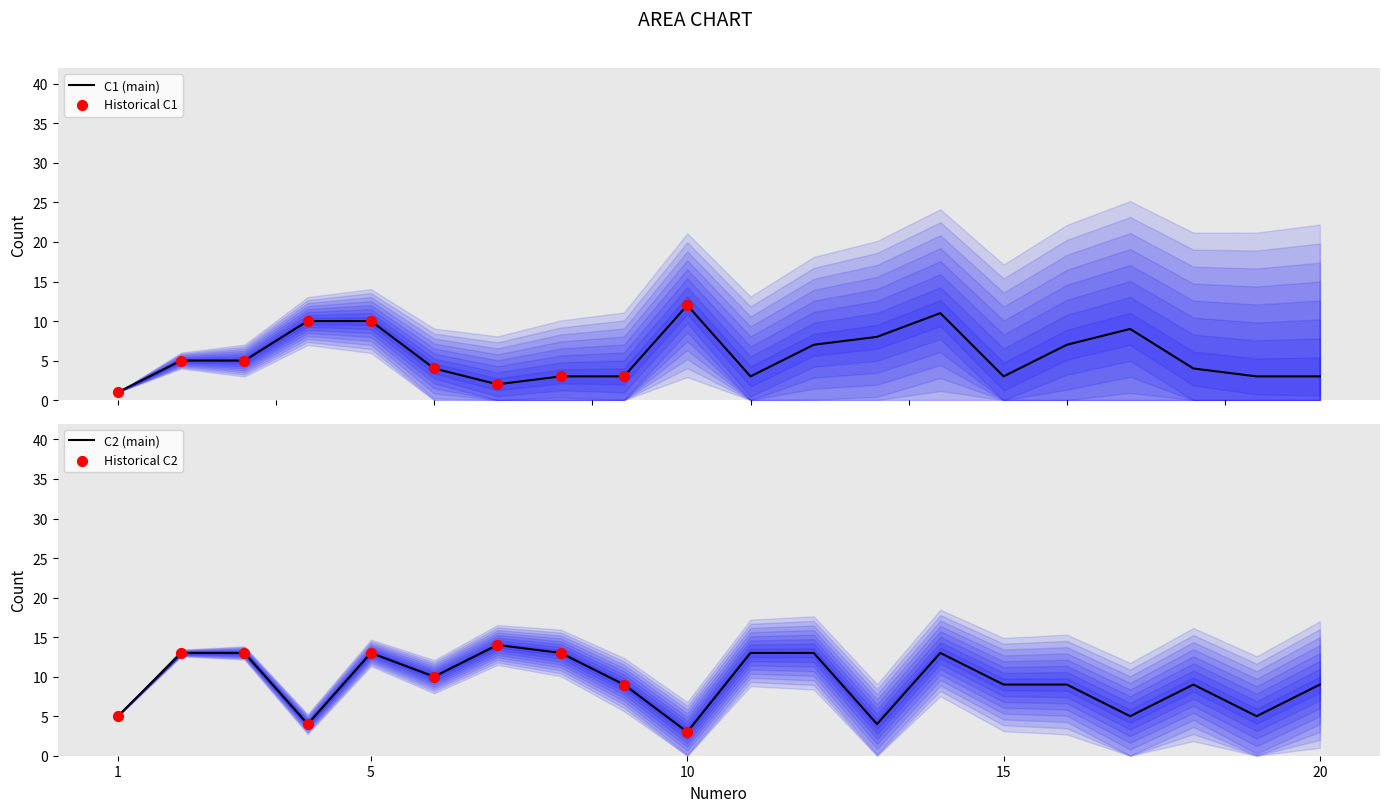

At how many categories does at least one series exceed 8?

17